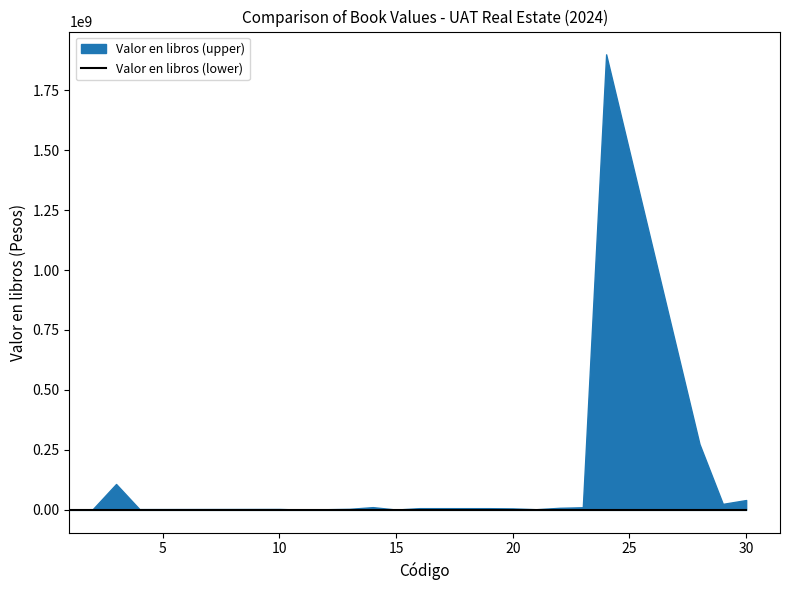

True or false: Valor en libros (lower) and Valor en libros (upper) intersect in this chart.

False